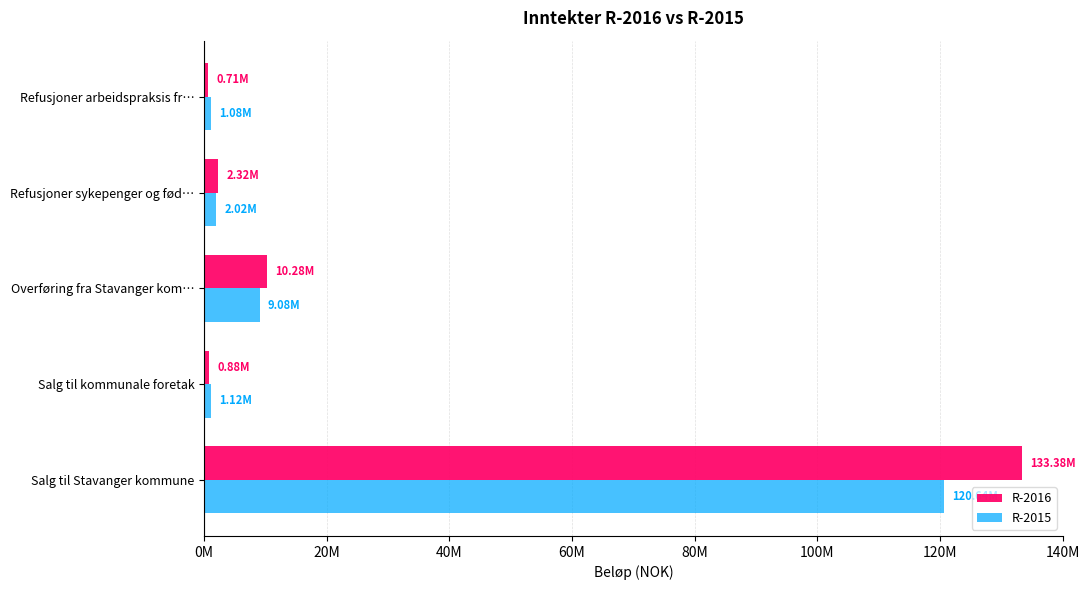

At which label is R-2015 closest to 60861603?

Overføring fra Stavanger kom…